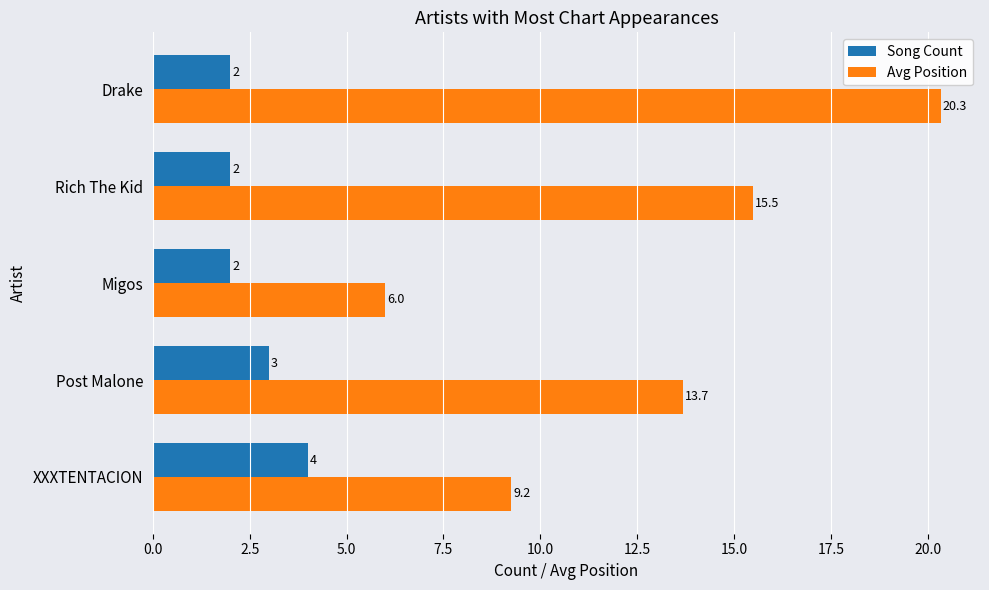

Is it true that Song Count equals 1.1 at Migos?

False